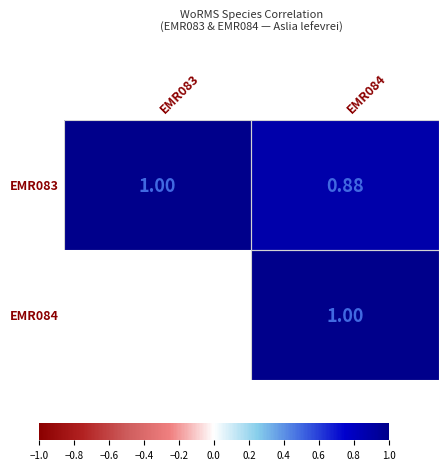

Is the value of EMR084 at EMR084 greater than the value of EMR083 at EMR084?

Yes